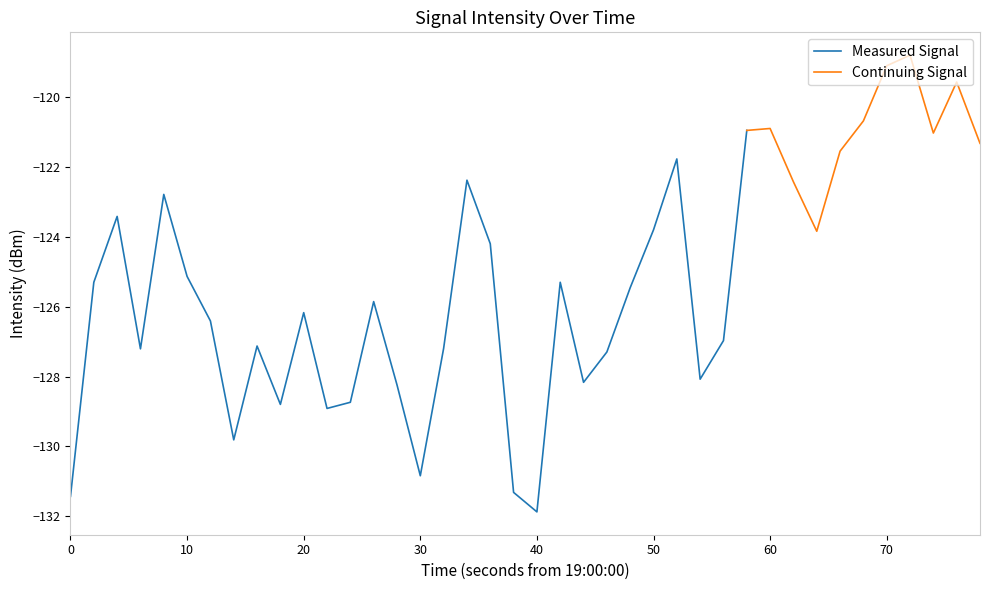

What is the value of the 38th point from the left?

-121.0